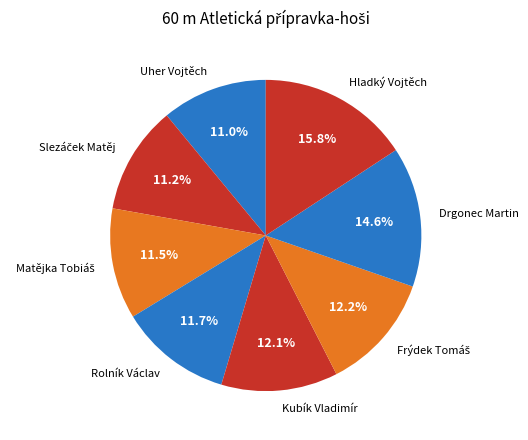

Combined, do Drgonec Martin and Uher Vojtěch account for over 50%?

No